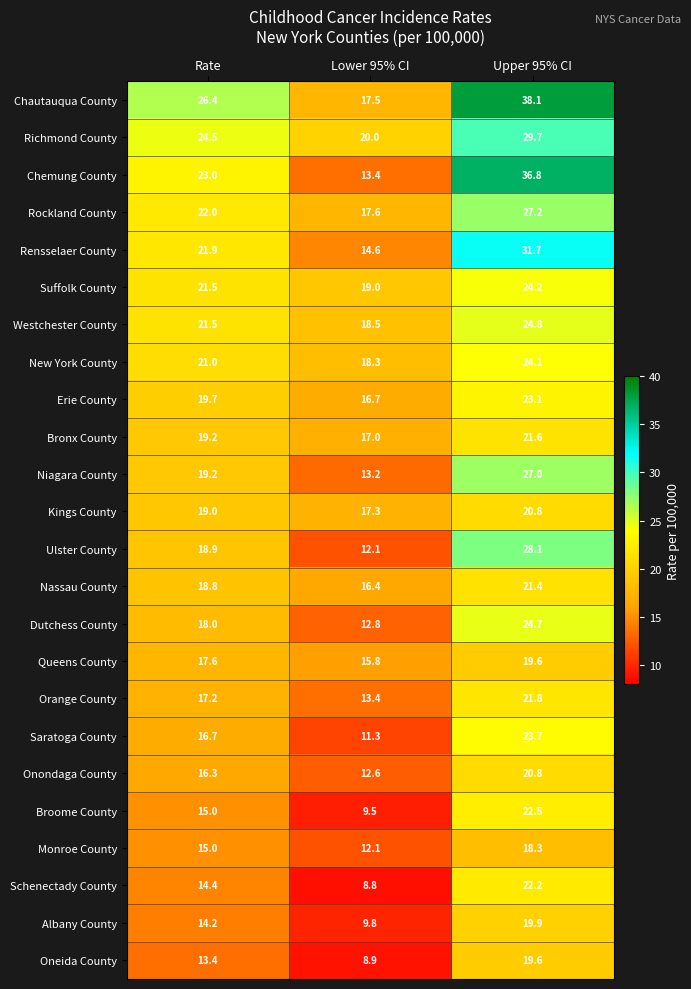

At which category is the sum across all series the highest?

Upper 95% CI